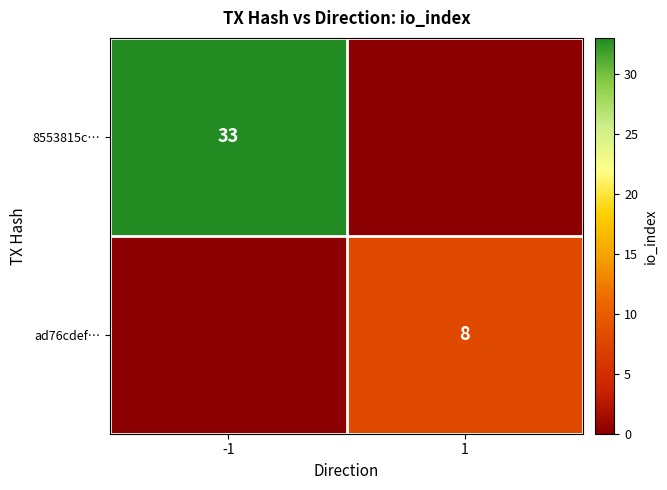

Is it true that 8553815c… equals 33 at -1?

True